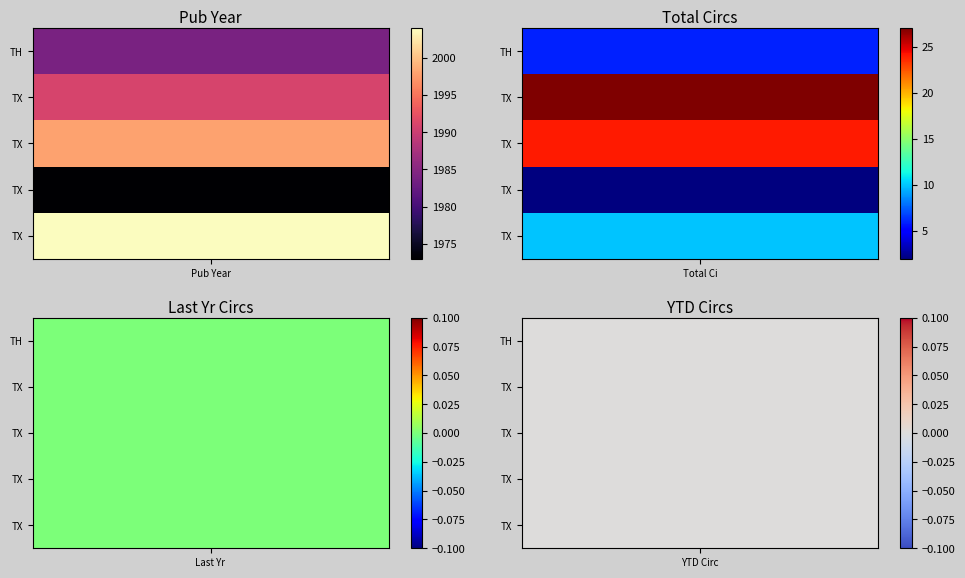

Is it true that TH 1155 .U55 1984 equals 0 at 2?

True